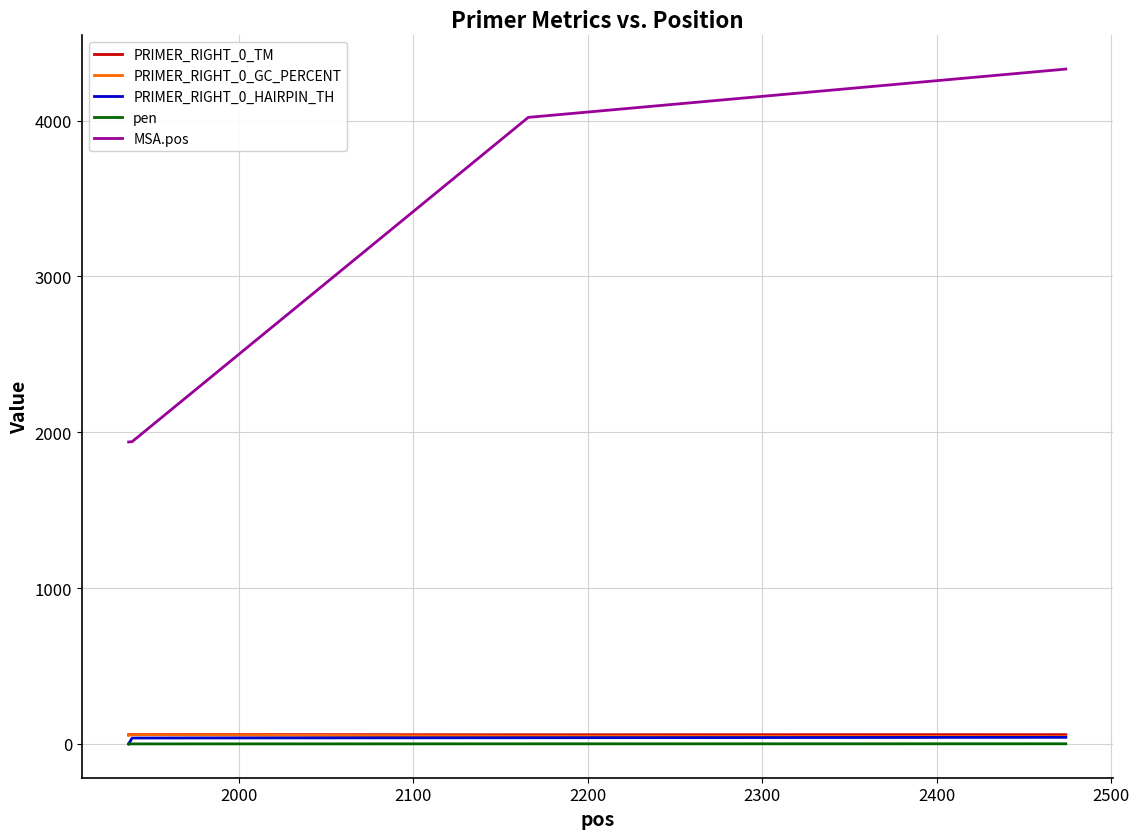

What is the maximum value shown in the chart?

4331.0